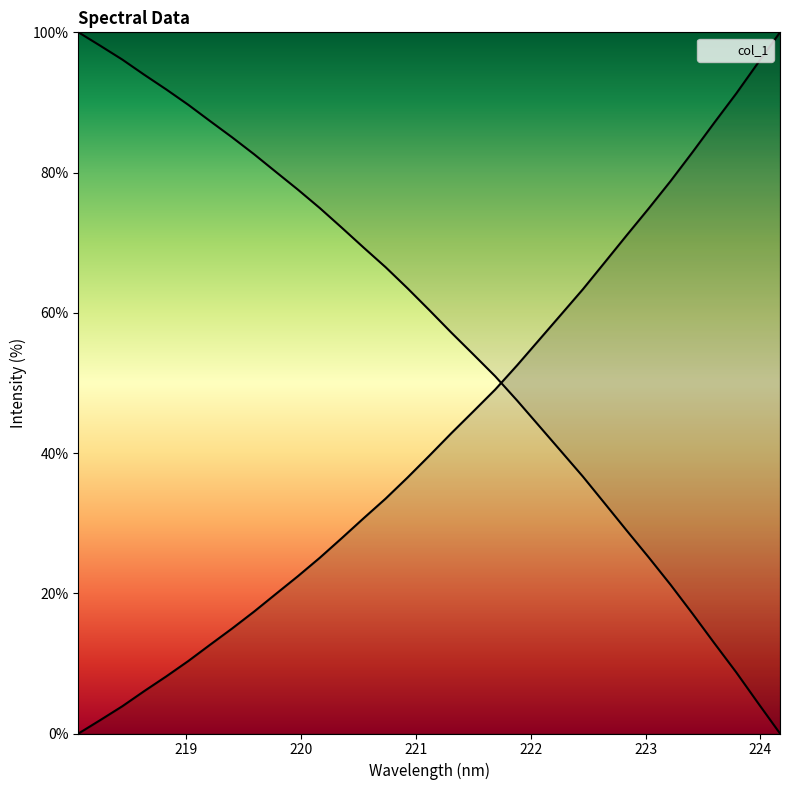

How many positive values are there?

32